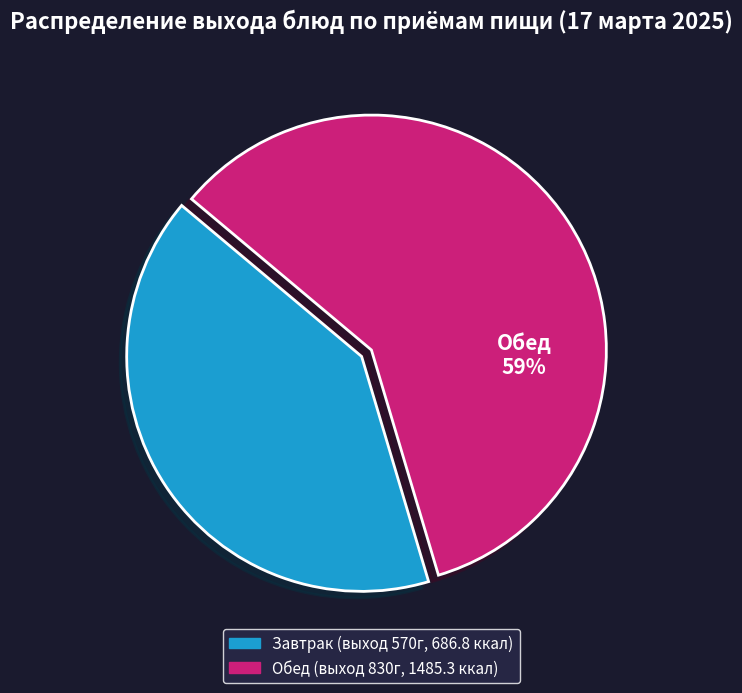

True or false: Завтрак accounts for 28% of the total.

False